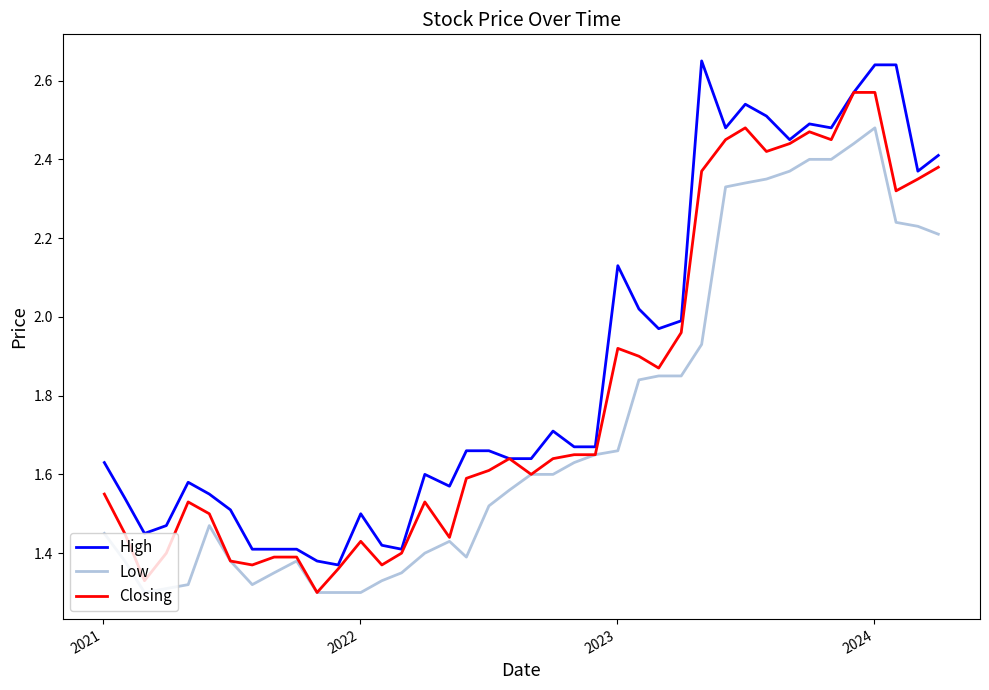

List the series in order of their overall mean, lowest first.

Low, Closing, High